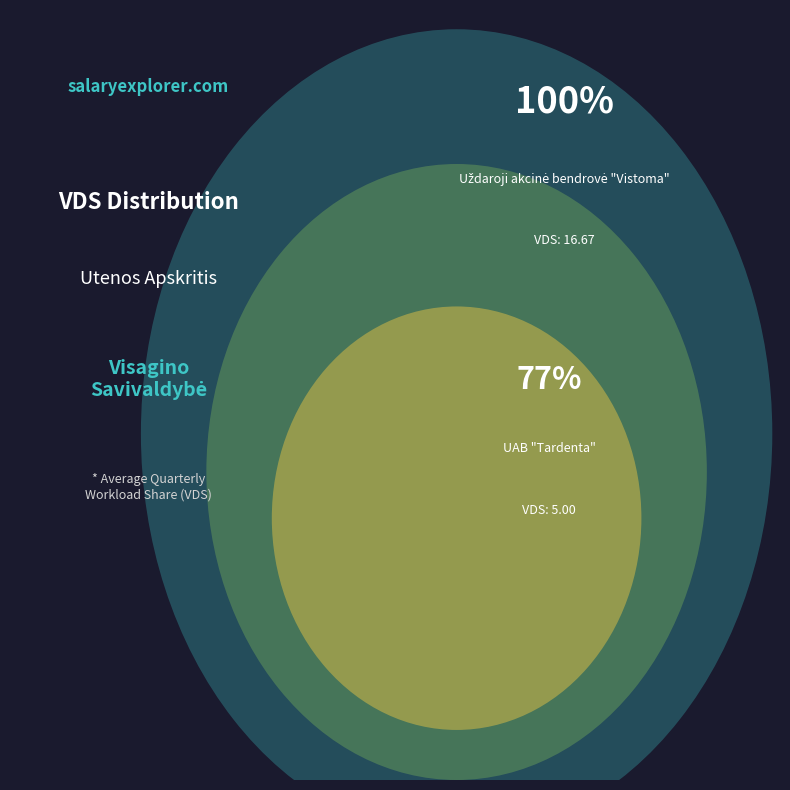

What is the change in value from Uždaroji akcinė bendrovė "Vistoma" to UAB "Tardenta"?

-11.7